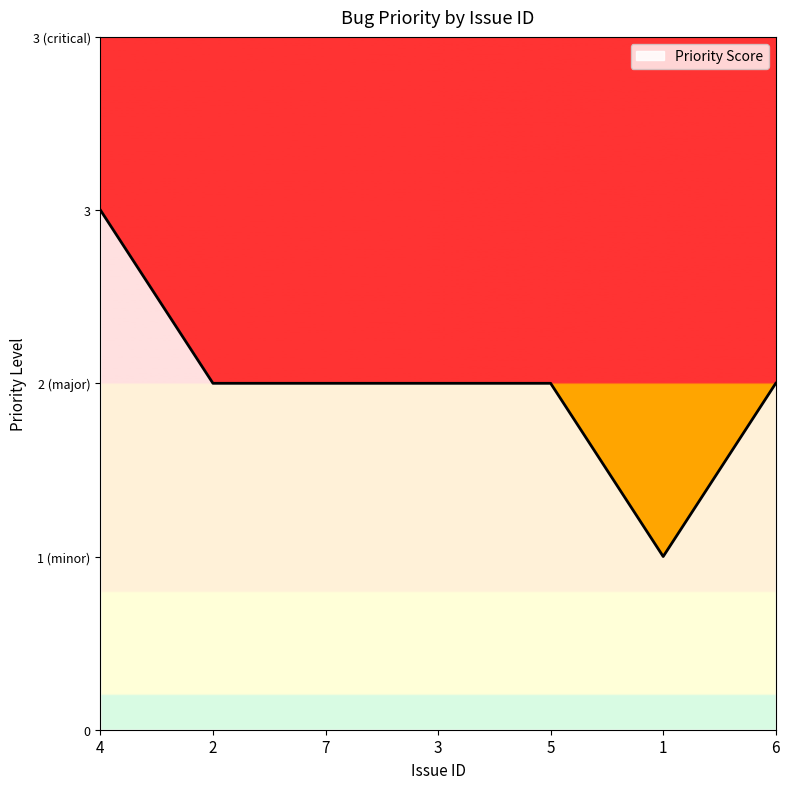

What is the difference between the second highest and minimum values?

1